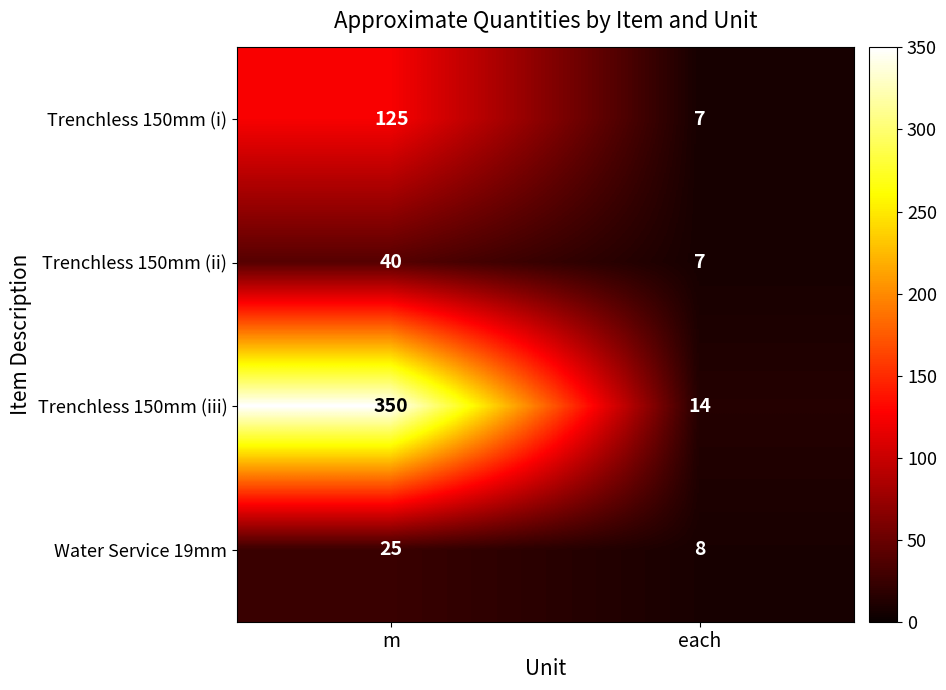

At which category is the sum across all series the highest?

m